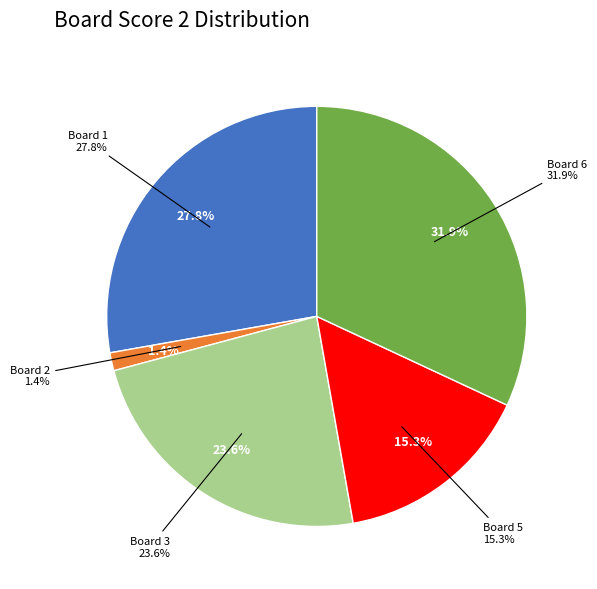

Between Board 2 and Board 4, which is larger?

Board 2